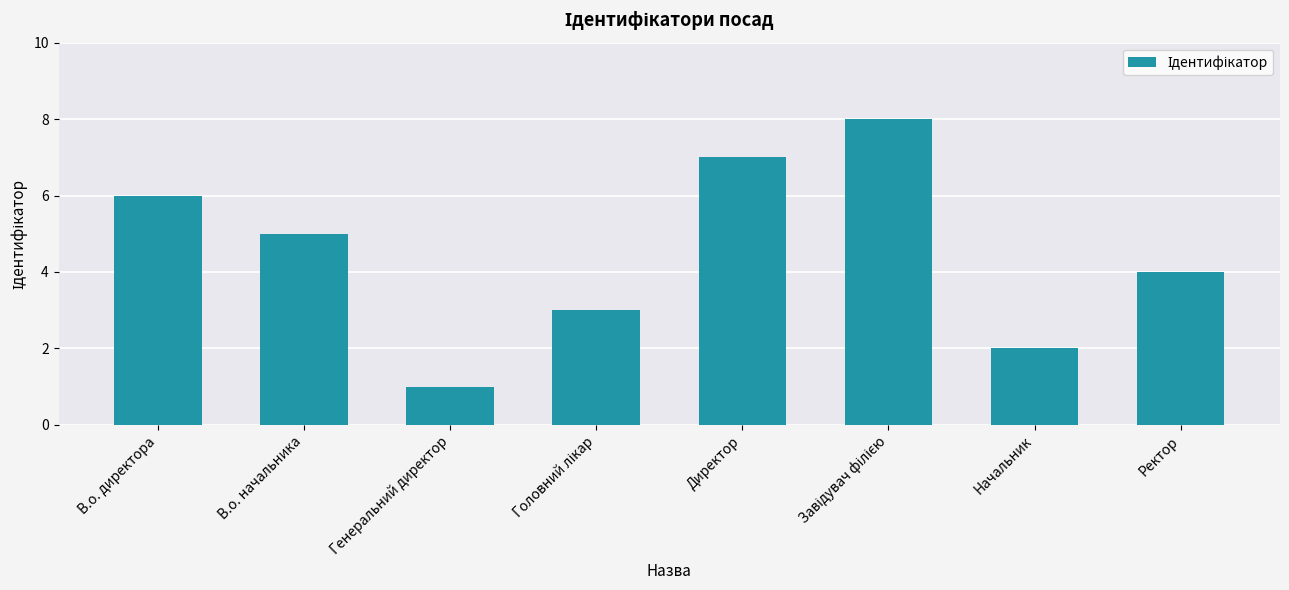

How many bars are there in total?

8